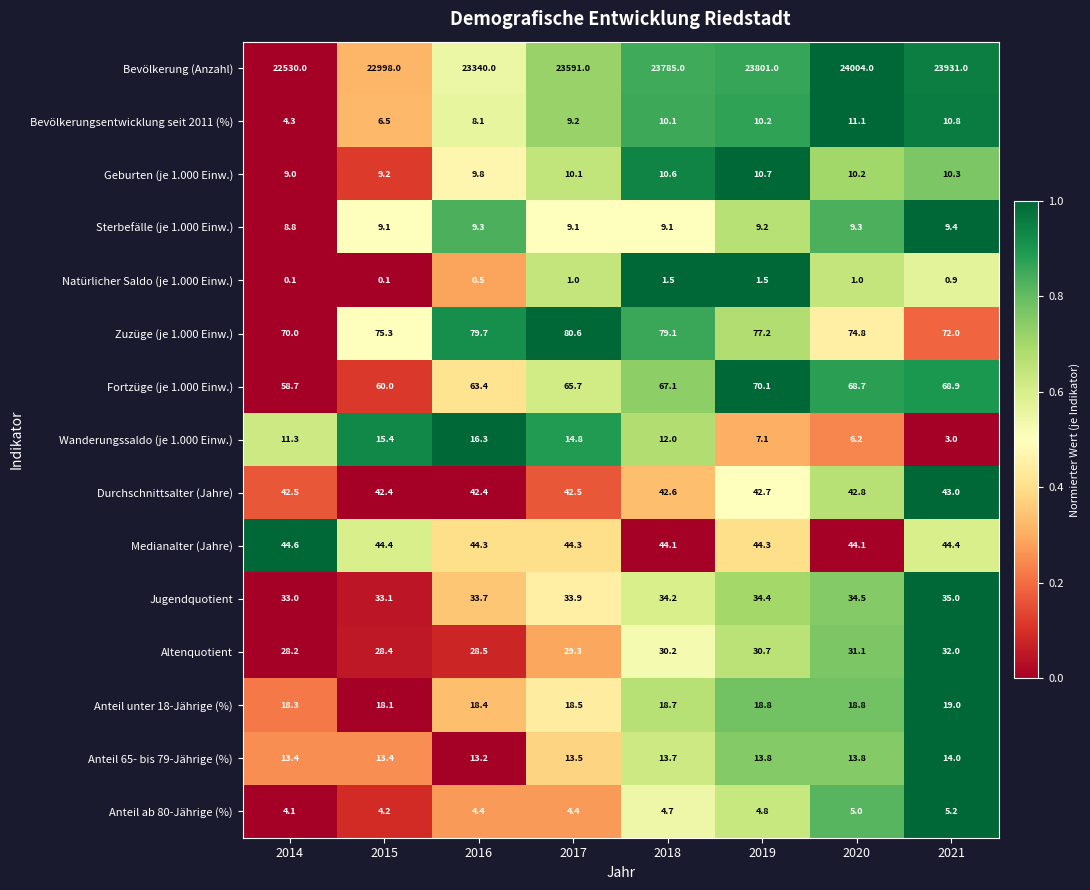

What is the highest value of the Sterbefälle (je 1.000 Einw.) series?

9.4